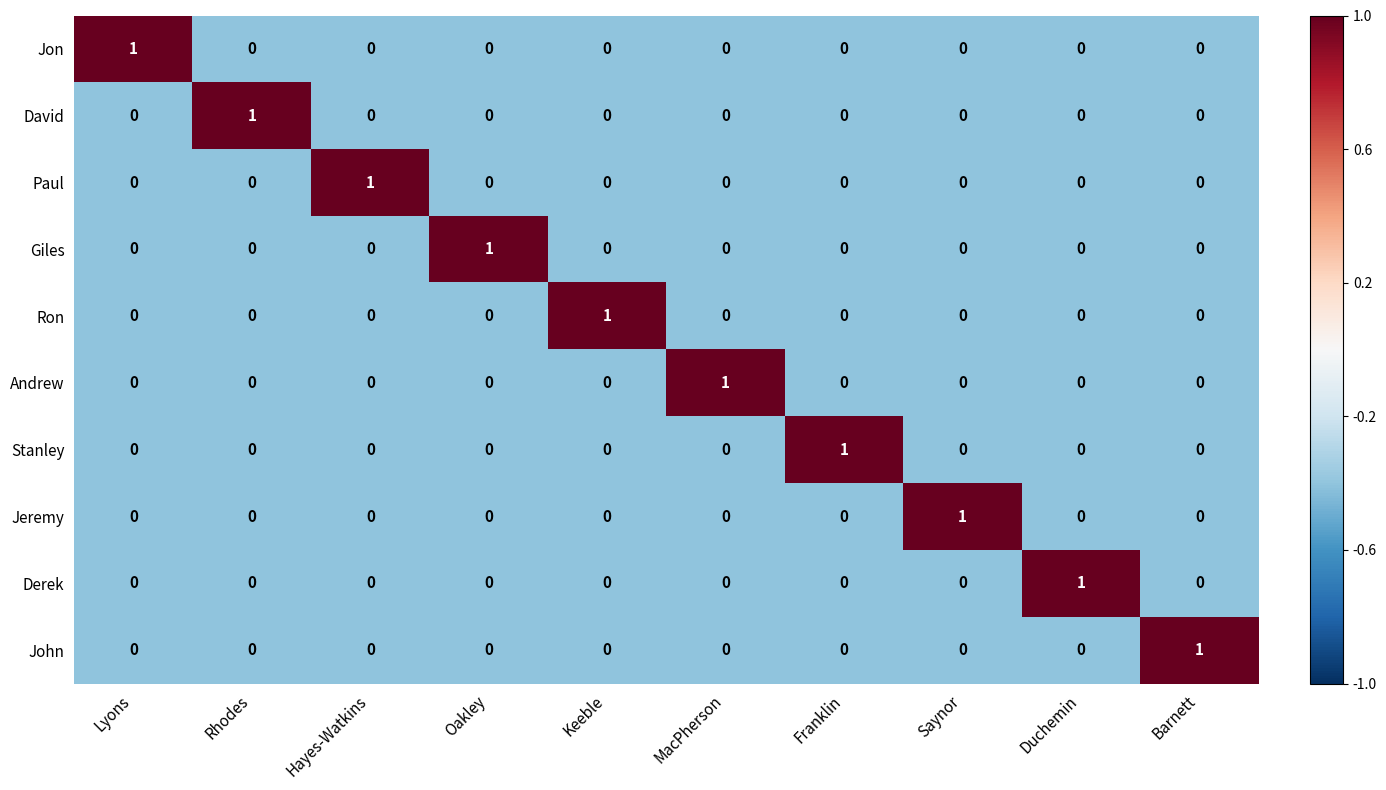

What is the spread (max minus min) of values at Hayes-Watkins?

1